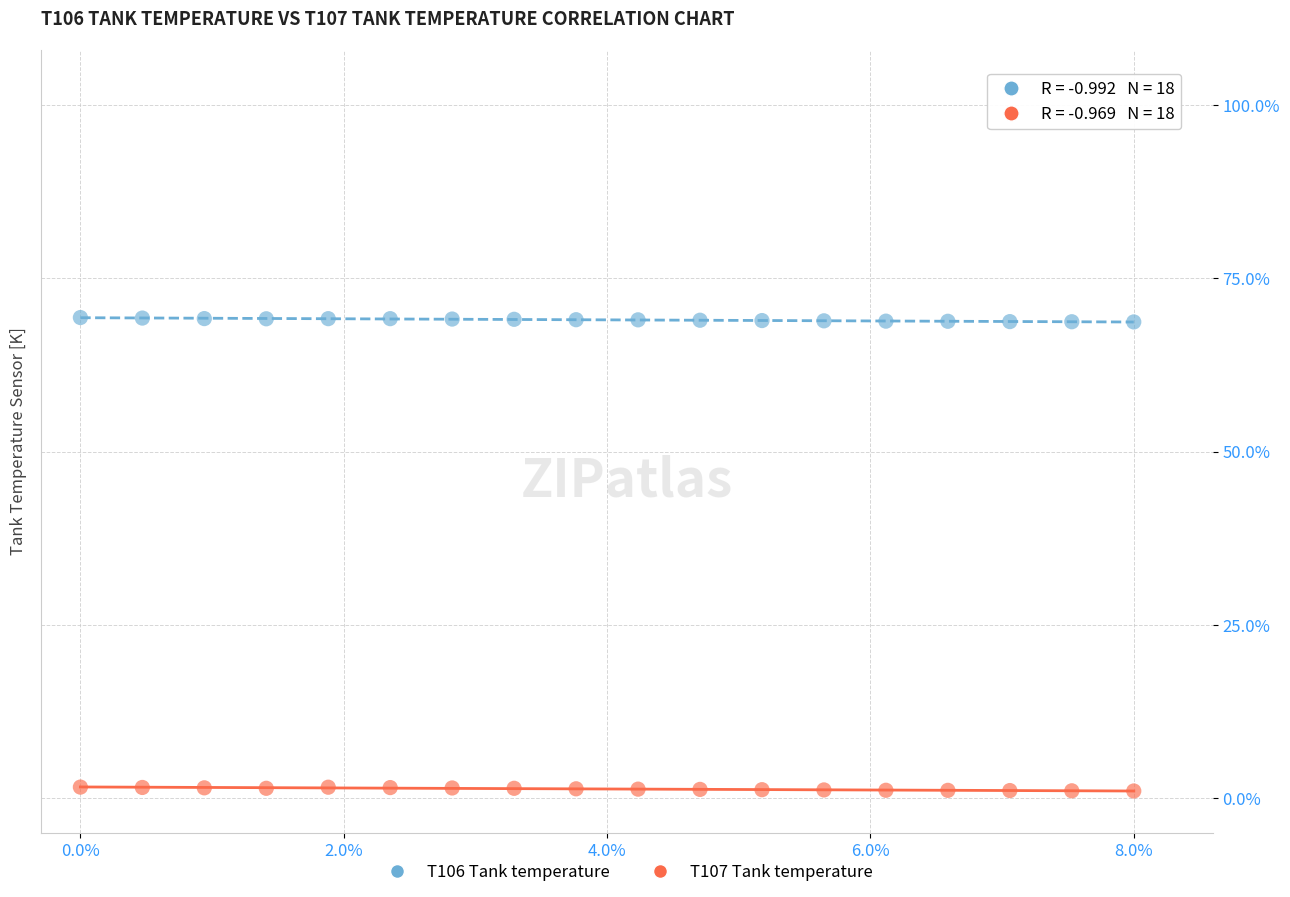

Which series contains the lowest Y value?

T107 Tank temperature